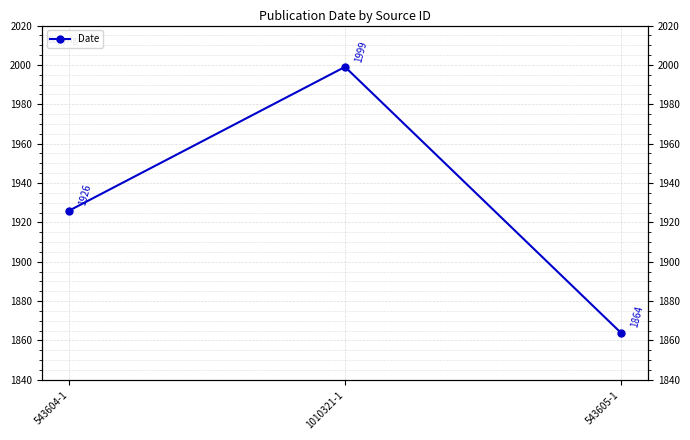

What is the label of the 2nd point from the right?

1010321-1